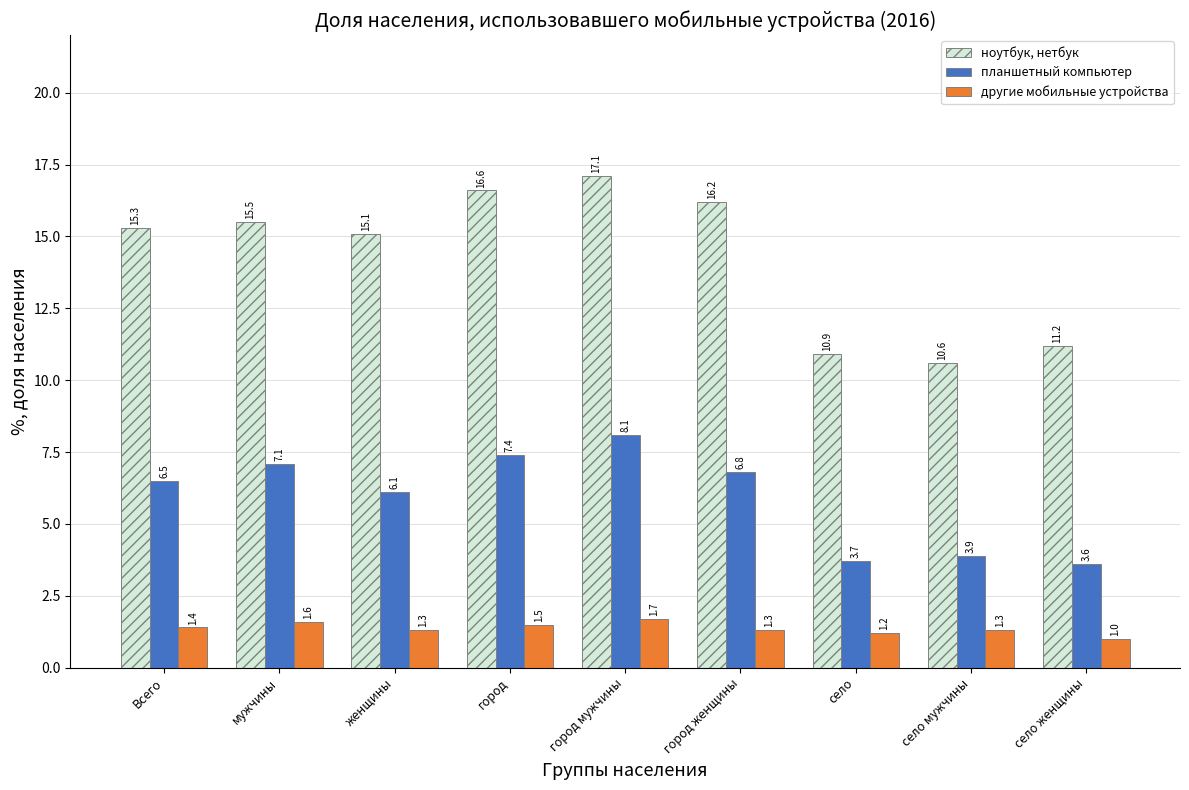

How many categories are shown in the chart?

9